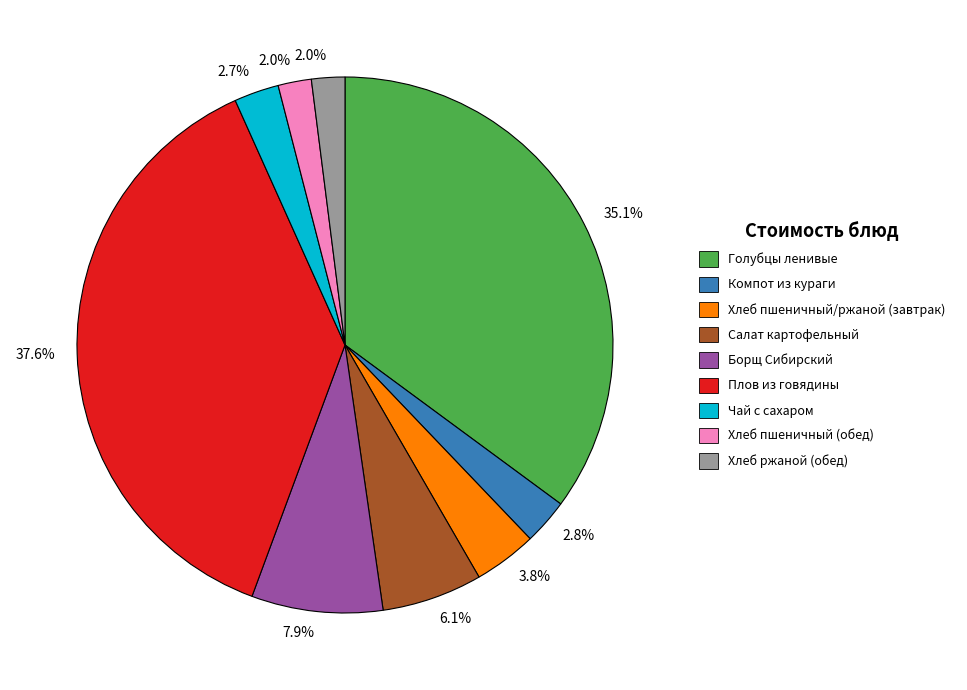

To the nearest percent, what is the difference between the largest and smallest slice percentages?

36%